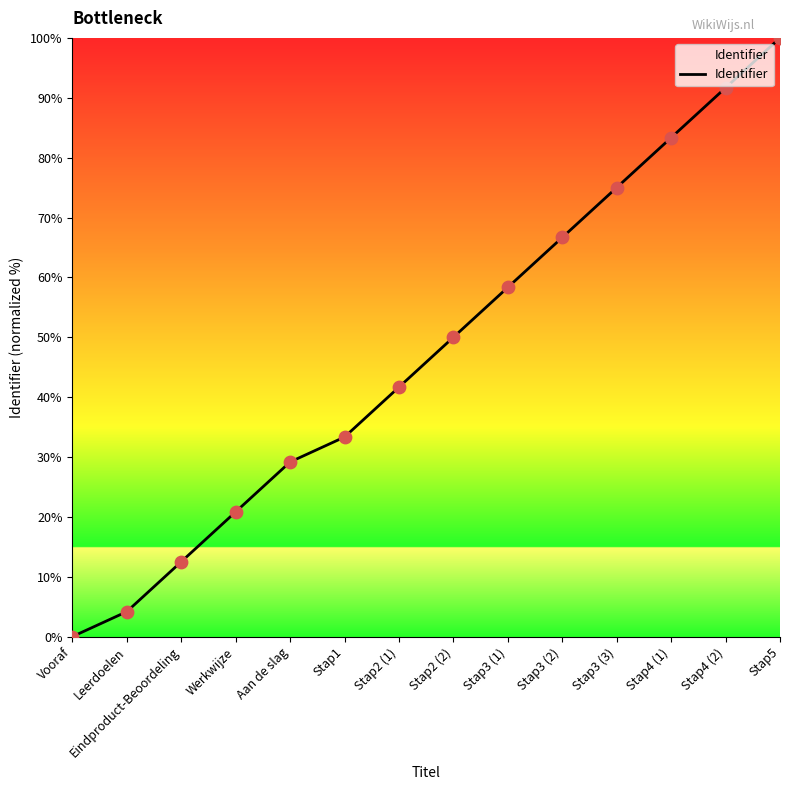

Which has a higher value, Stap2 (2) or Leerdoelen?

Stap2 (2)